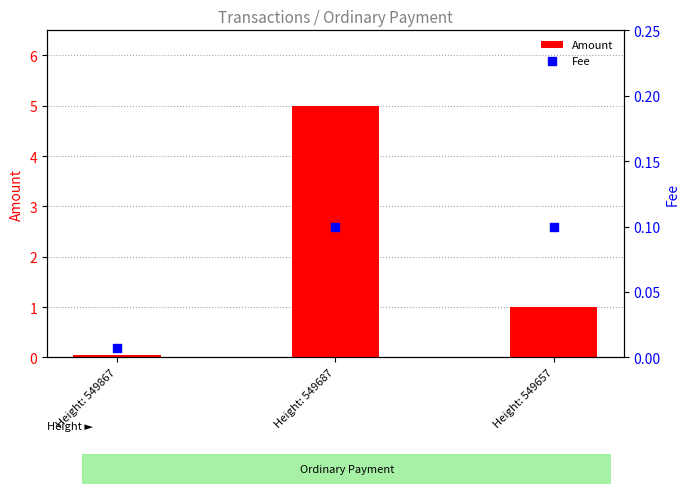

Which series has the largest total across all categories?

Amount